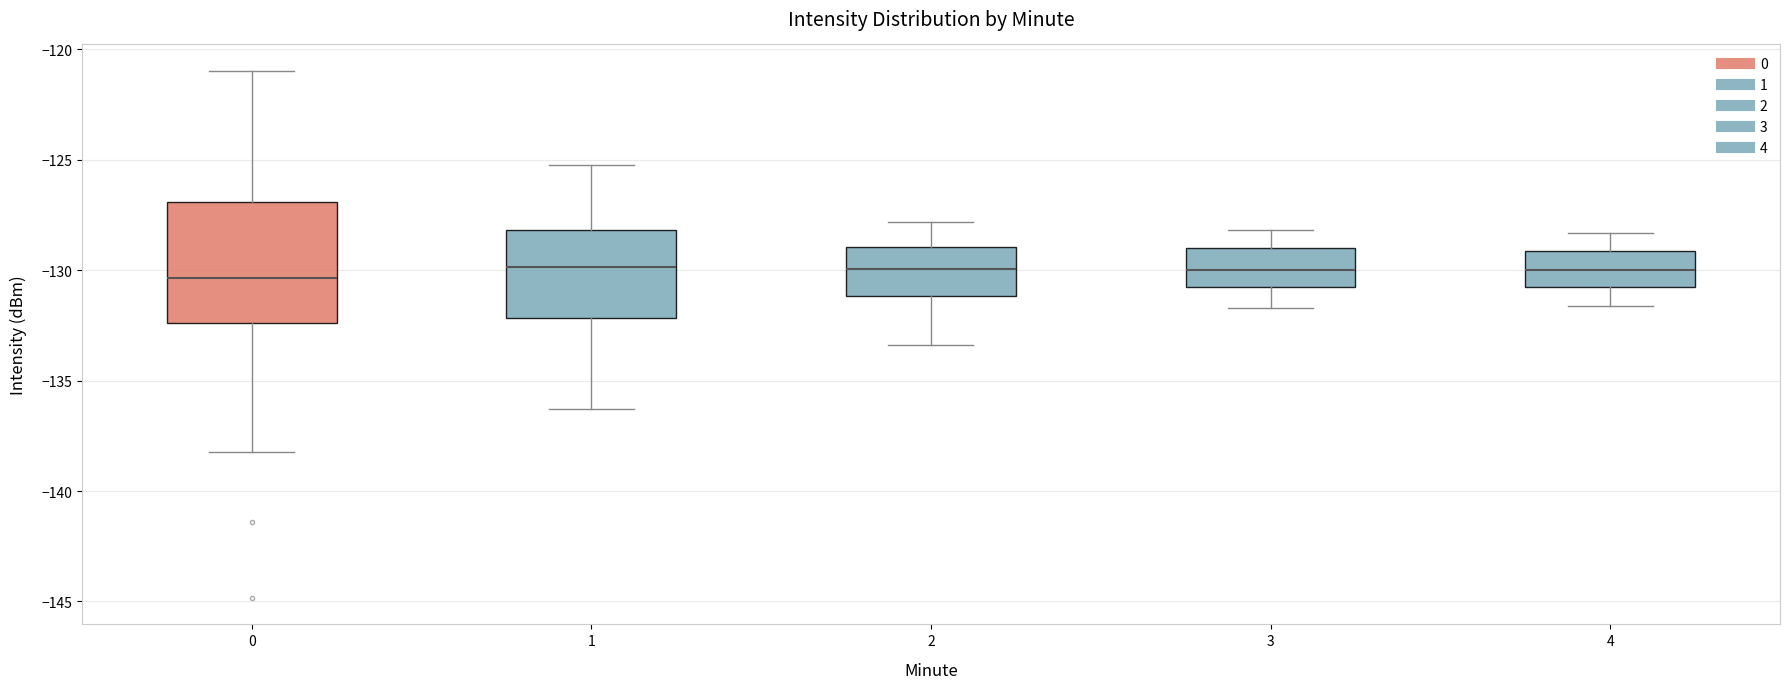

Reading left to right, read every box against the y-axis: the position of its median line, the range the box covers, and the ends of its whiskers. The values are not printed on the chart, so give them approximately, as read against the axis.

0: median -130.5, box -132.5 to -127.0, whiskers -138.0 to -121.0
1: median -130.0, box -132.0 to -128.0, whiskers -136.5 to -125.0
2: median -130.0, box -131.0 to -129.0, whiskers -133.5 to -128.0
3: median -130.0, box -131.0 to -129.0, whiskers -131.5 to -128.0
4: median -130.0, box -131.0 to -129.0, whiskers -131.5 to -128.5